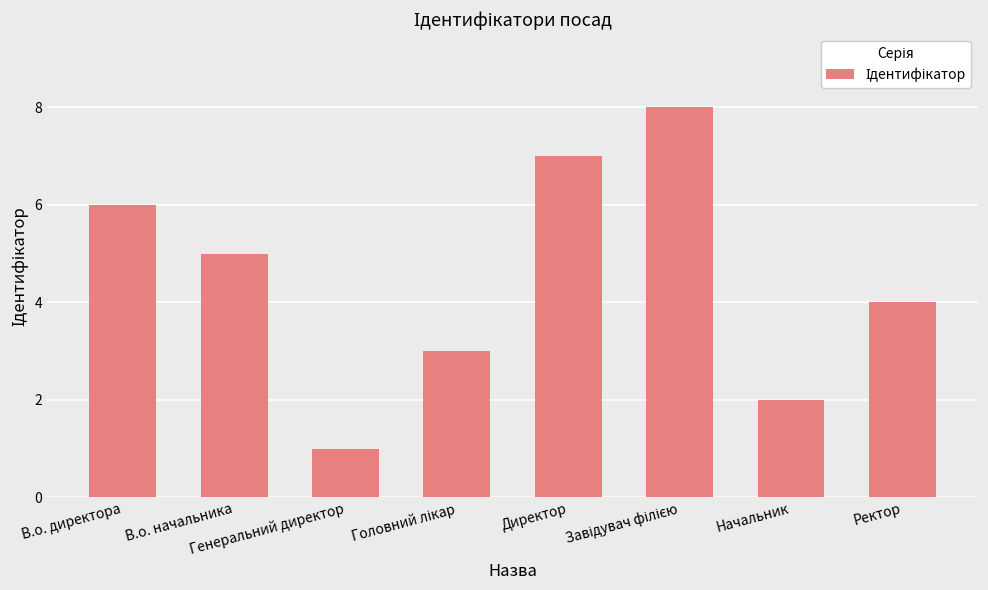

Reading left to right, what are all the values shown in this chart?

6	5	1	3	7	8	2	4